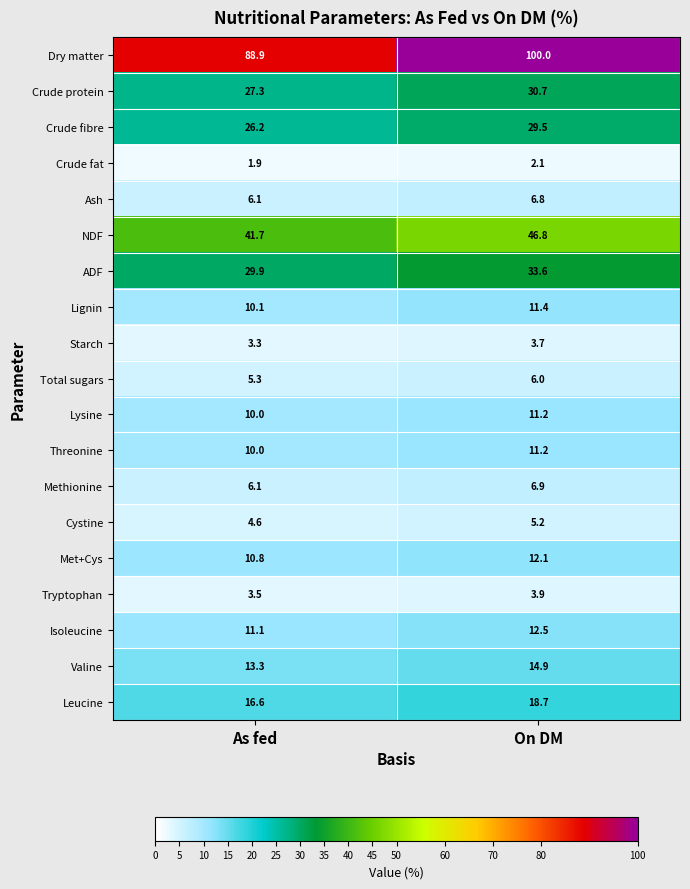

At which label is Isoleucine closest to 11?

As fed